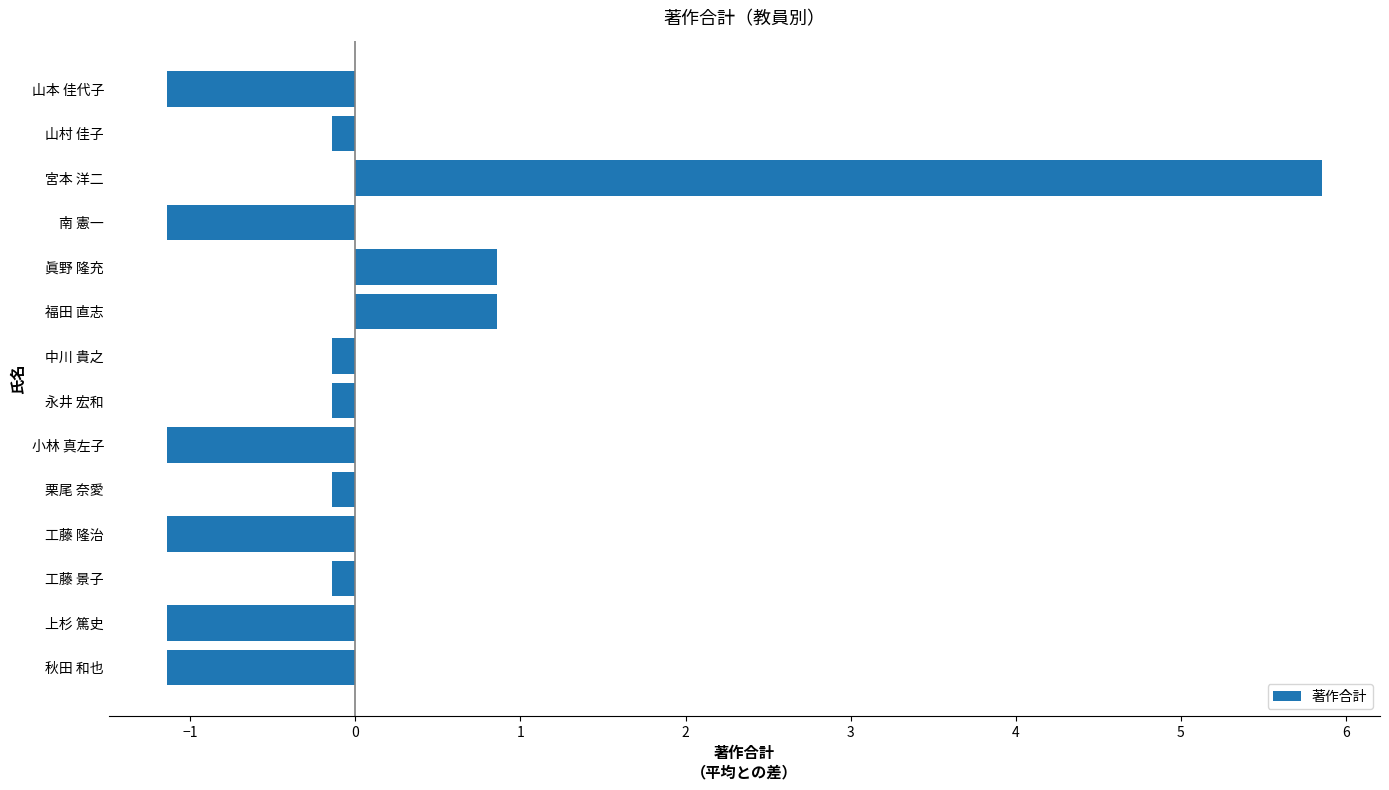

Reading bottom to top, transcribe all the data shown in this chart.

-1.1	-1.1	-0.1	-1.1	-0.1	-1.1	-0.1	-0.1	0.9	0.9	-1.1	5.9	-0.1	-1.1